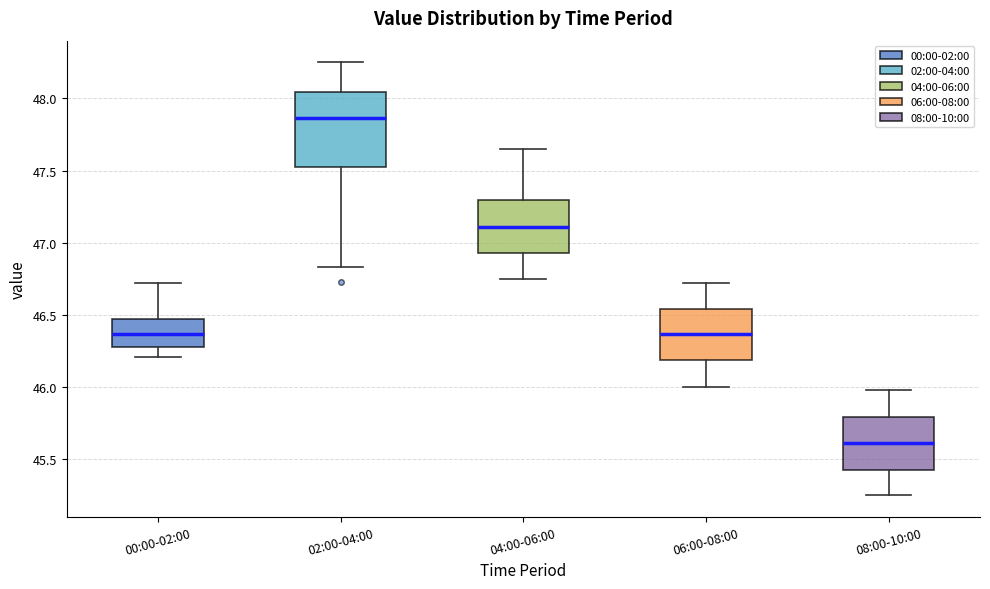

Which box's median line is the highest?

02:00-04:00